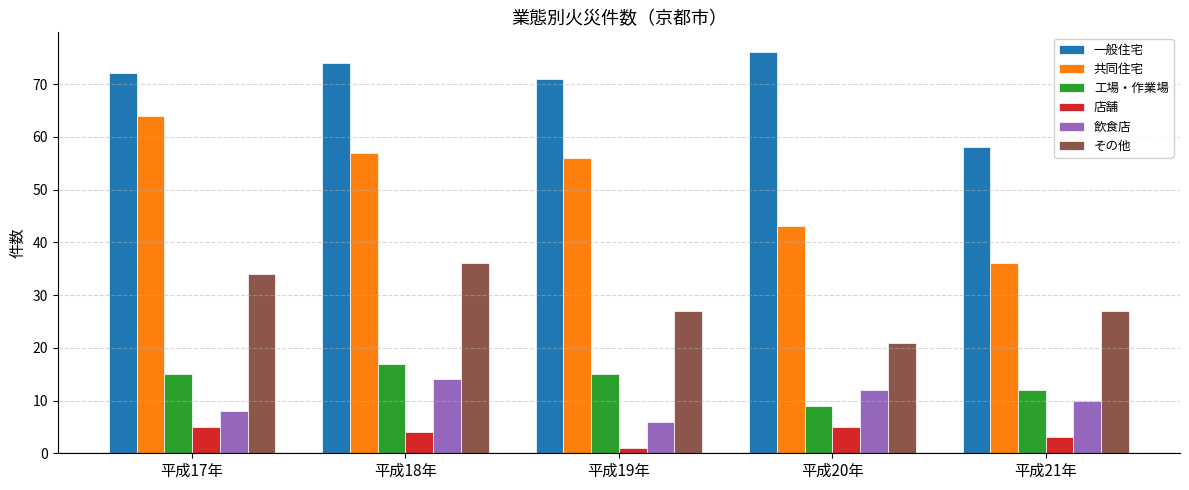

True or false: 工場・作業場 has a value of 3 at 平成21年.

False